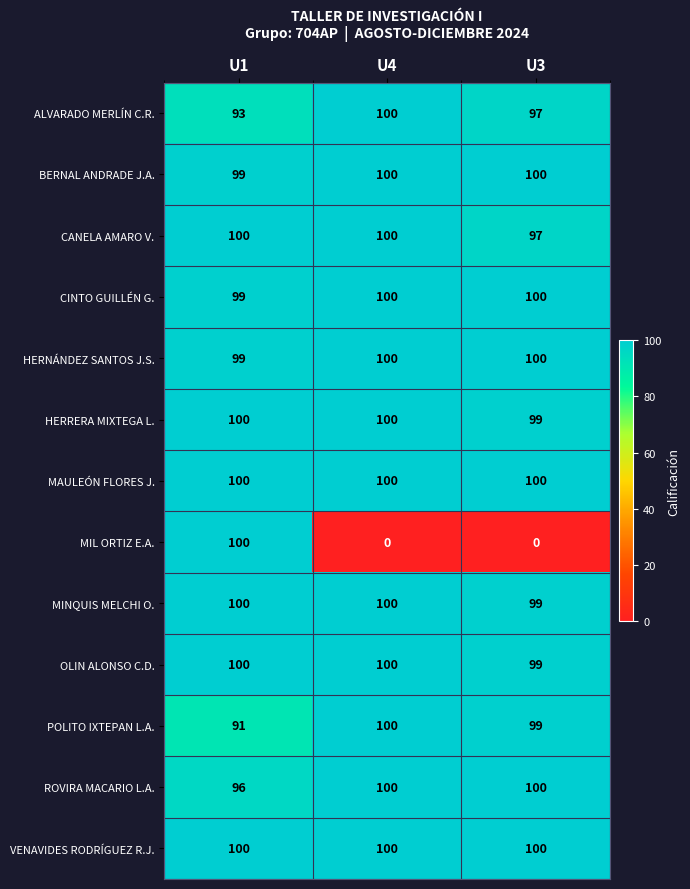

At which category is the sum across all series the highest?

U1